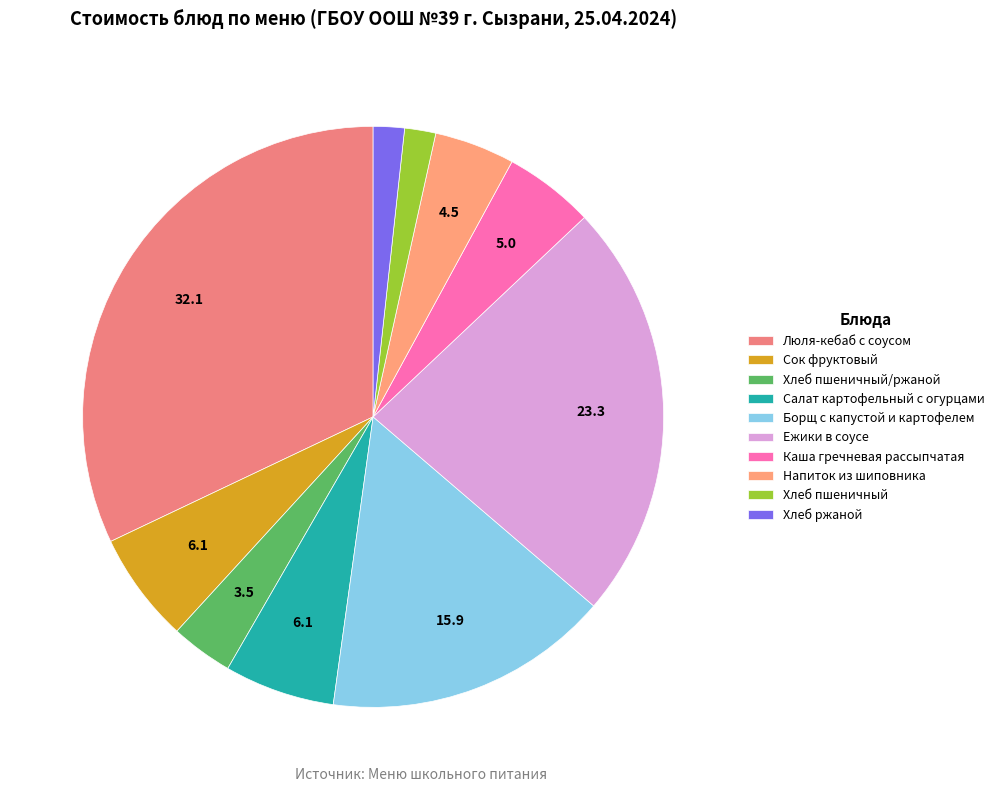

How many slices are in this pie chart?

10